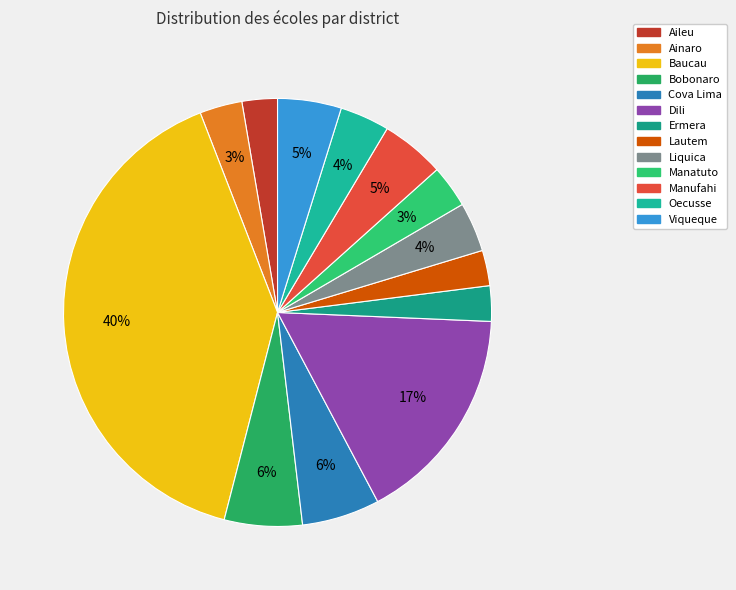

How many segments does this pie chart have?

13